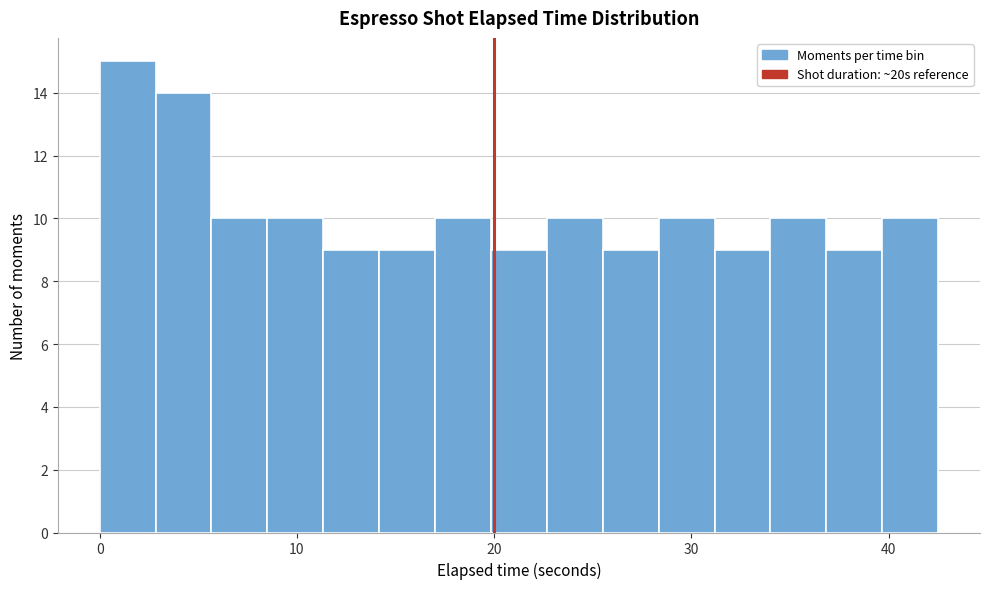

Around what value on the x-axis is the tallest bar? Give the approximate position of its centre, as read against the axis.

1